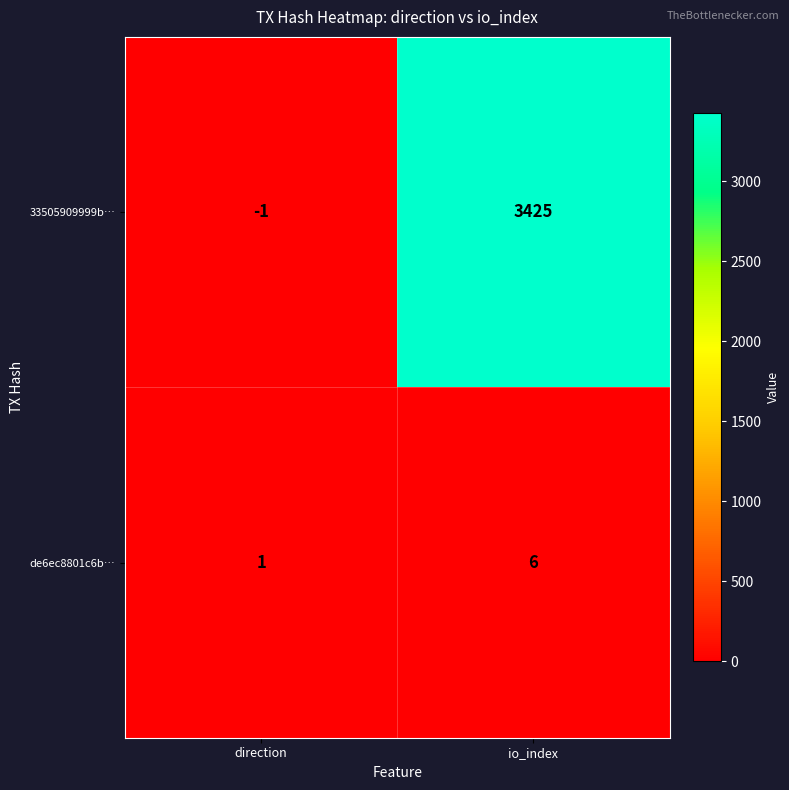

Reading left to right, what are all the values shown in this chart?

33505909999b…: -1	3425
de6ec8801c6b…: 1	6